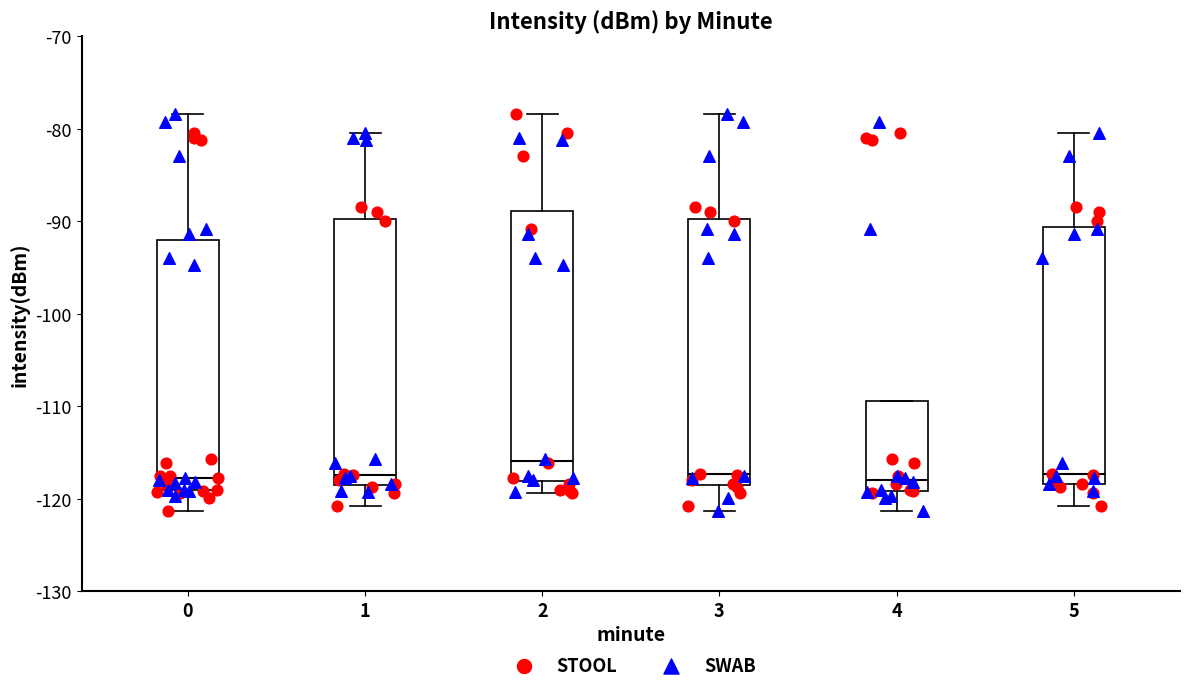

Where does the lower whisker of the box at x = 1 end on the y-axis? The values are not printed on the chart, so give them approximately, as read against the axis.

-121